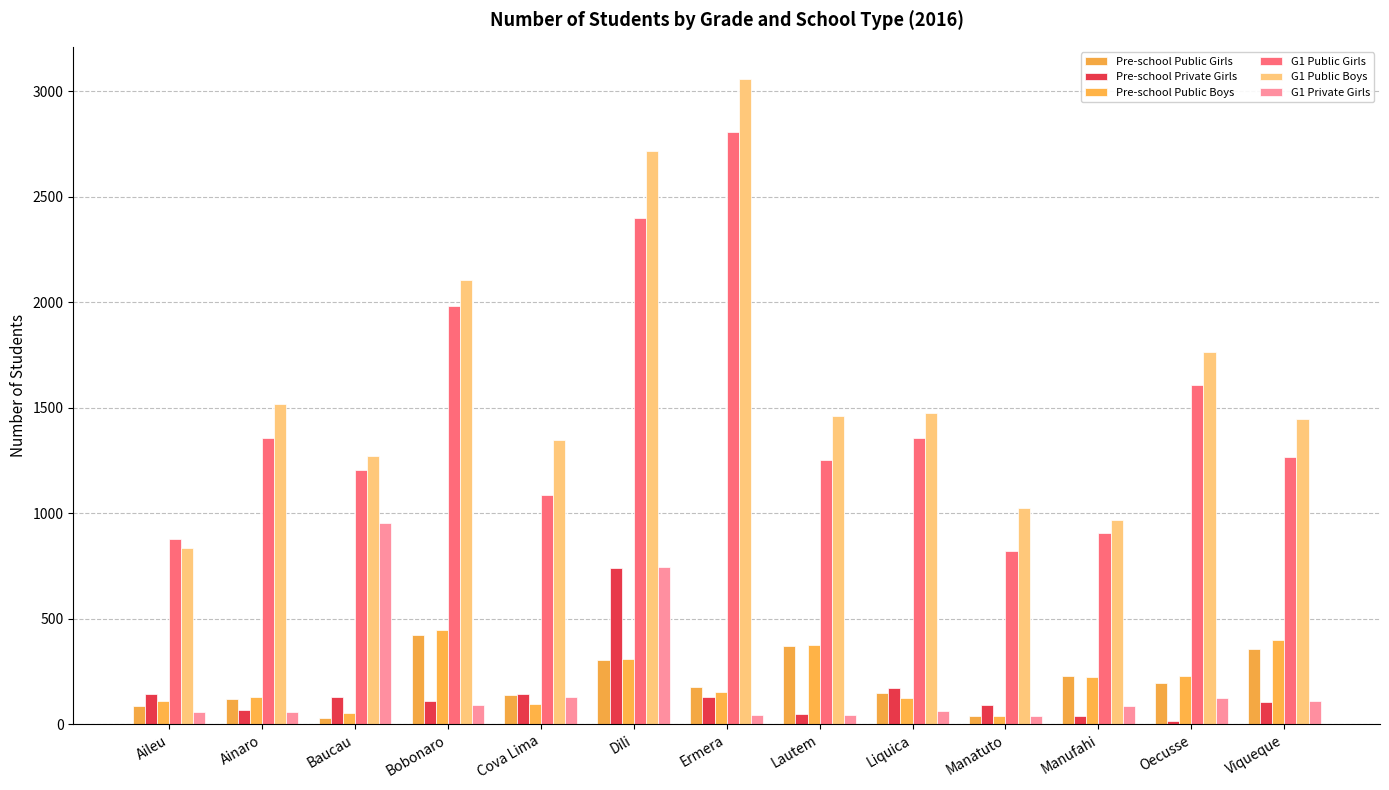

The G1 Private Girls series shows 109 at Viqueque. True or false?

True